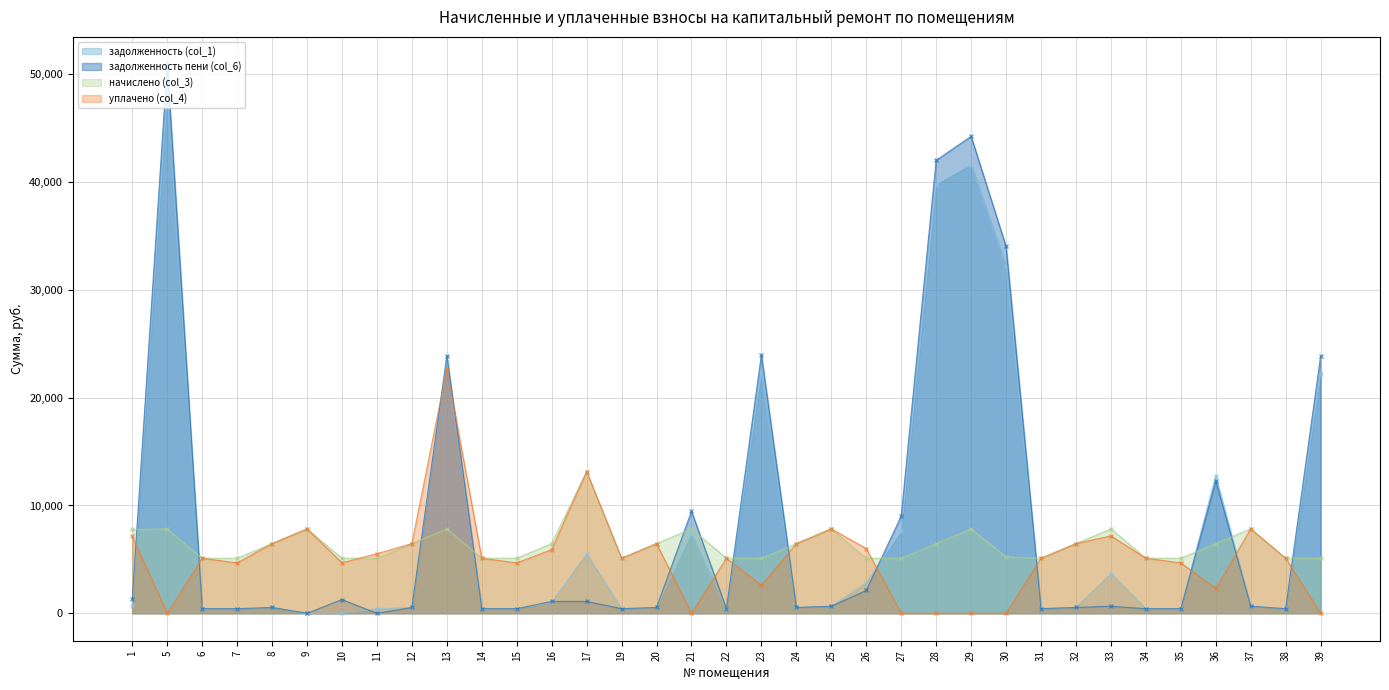

At 1, list the series in order from smallest to largest.

задолженность (col_1), задолженность пени (col_6), уплачено (col_4), начислено (col_3)